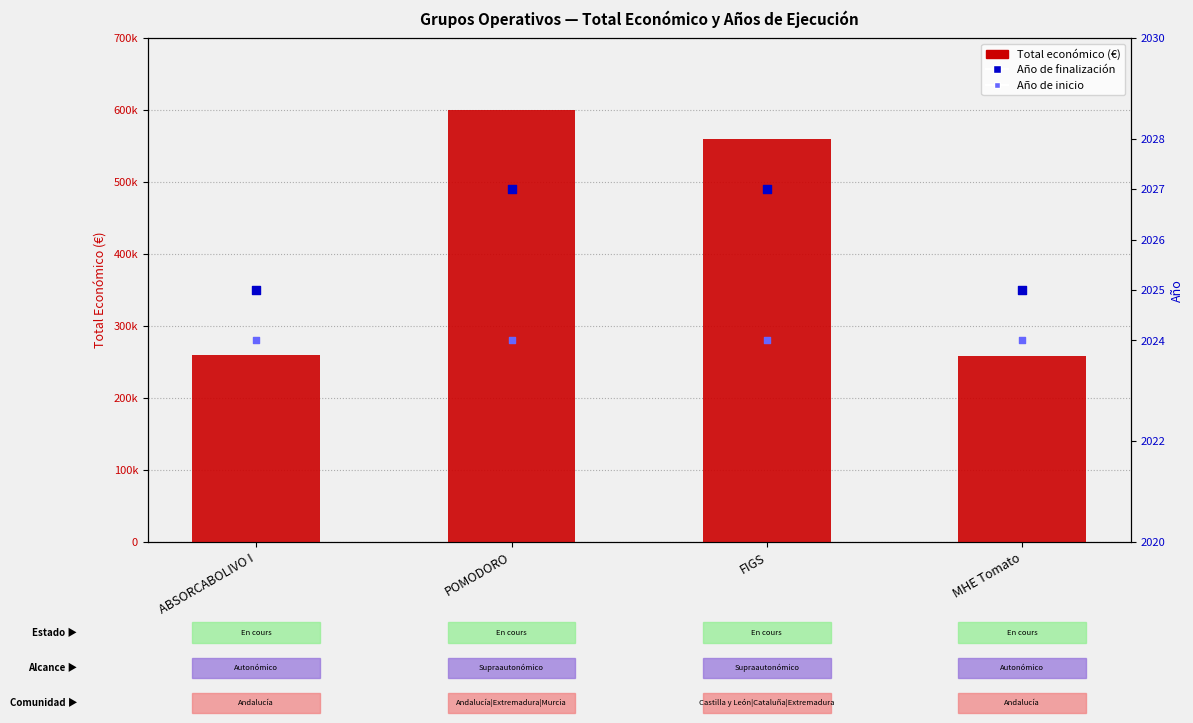

Which series has the largest total across all categories?

Total económico (€)